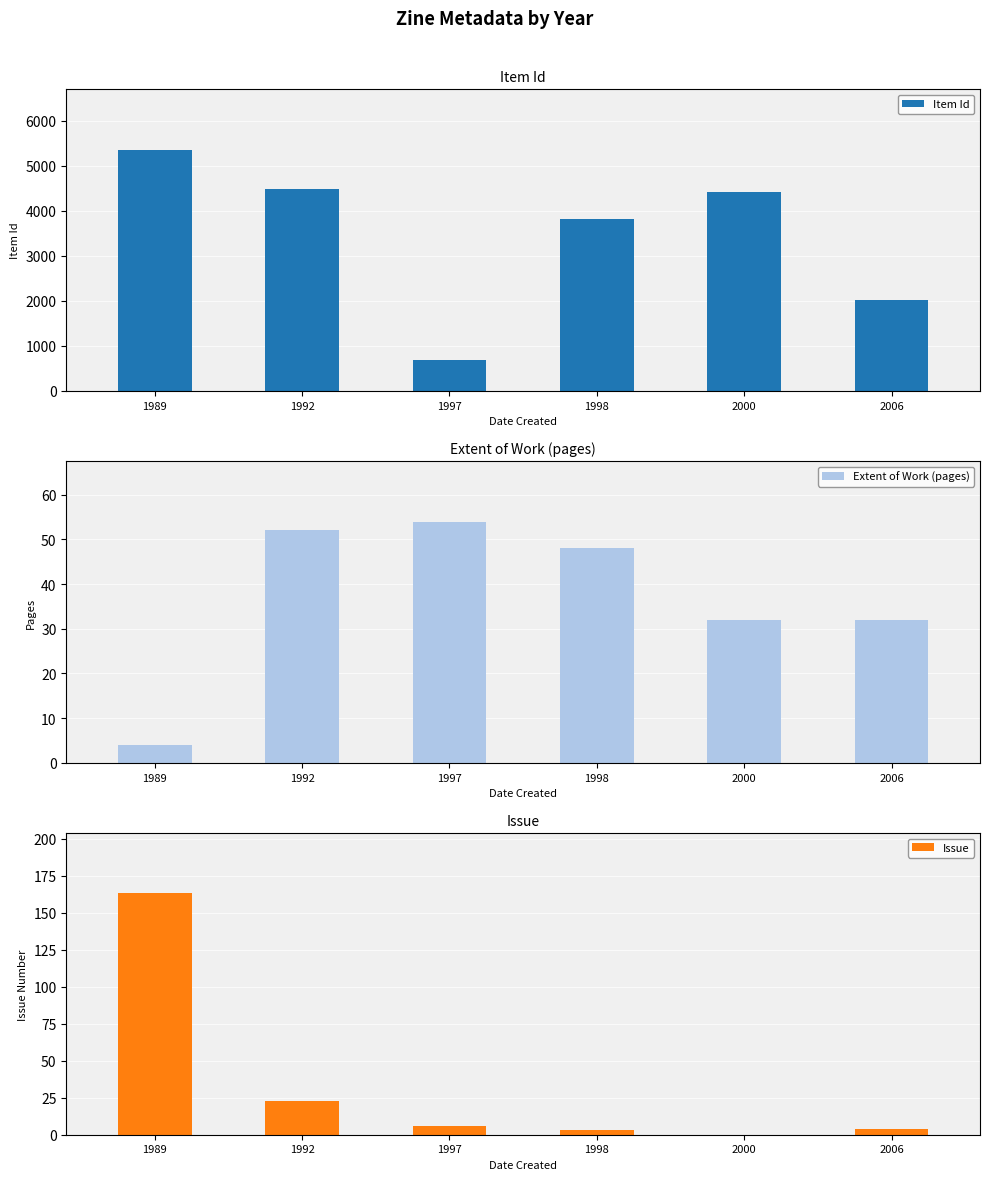

Reading right to left, extract all data points from this chart.

Item Id: 2024	4405	3808	675	4470	5354
Extent of Work (pages): 32	32	48	54	52	4
Issue: 4	0	3	6	23	163